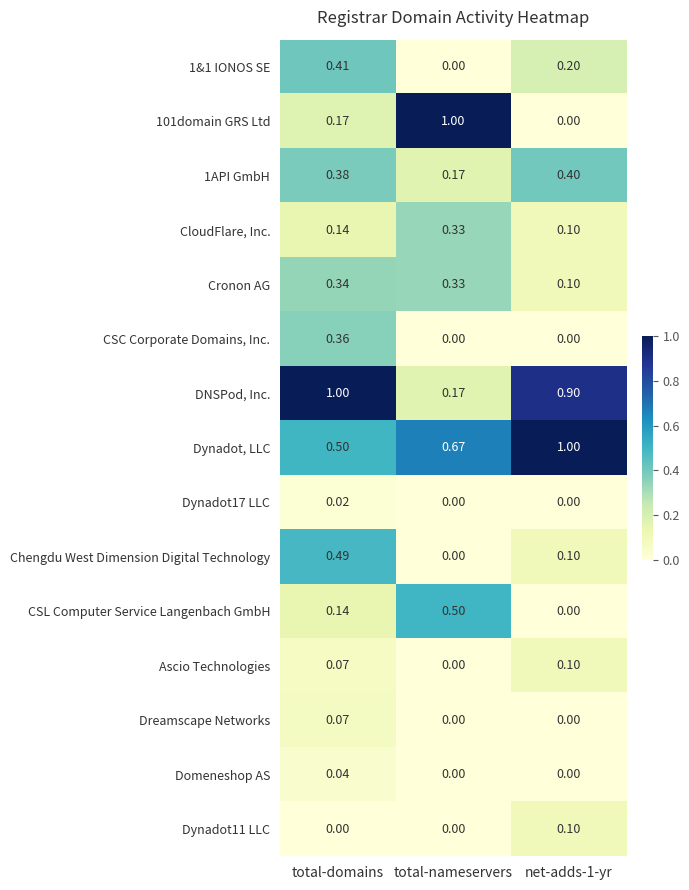

Where is DNSPod, Inc. nearest to the value 0?

total-nameservers